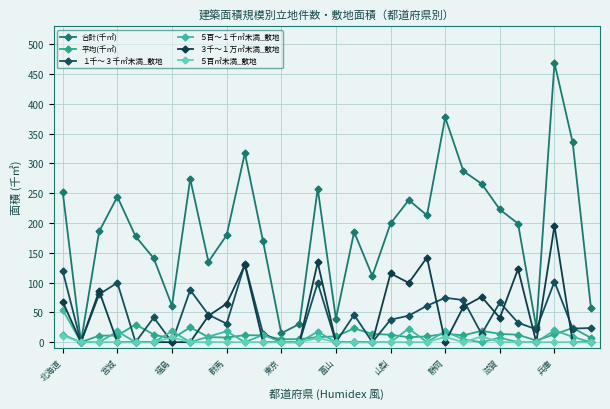

What is the label of the 26th point from the right?

東京